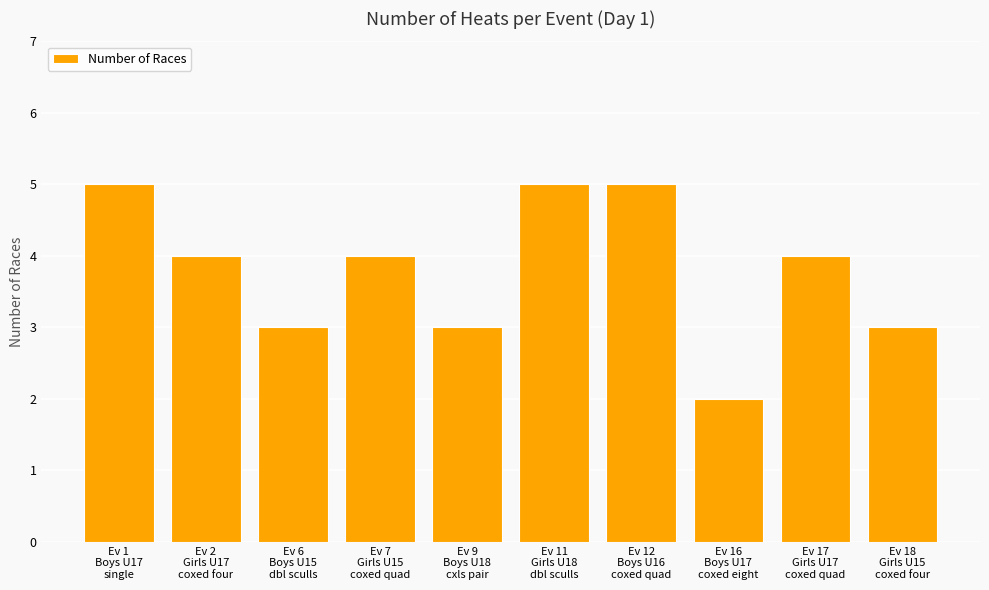

What is the difference between the maximum and minimum values?

3